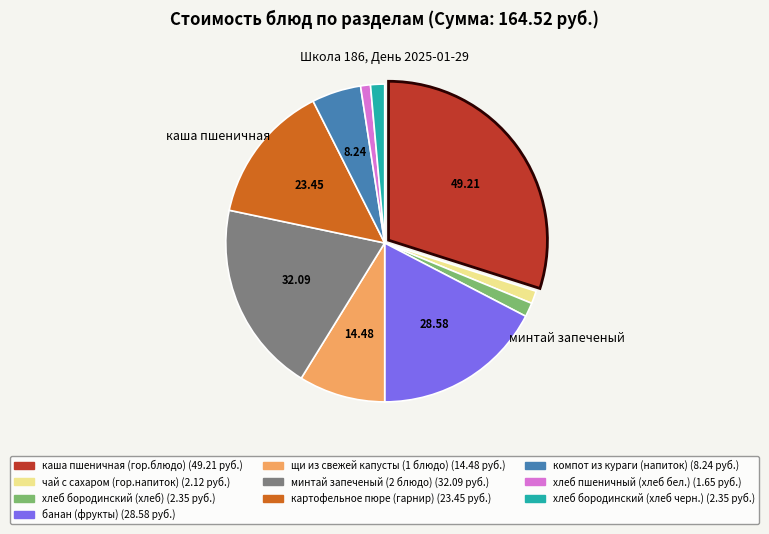

Which has a higher value, картофельное пюре (гарнир) or минтай запеченый (2 блюдо)?

минтай запеченый (2 блюдо)